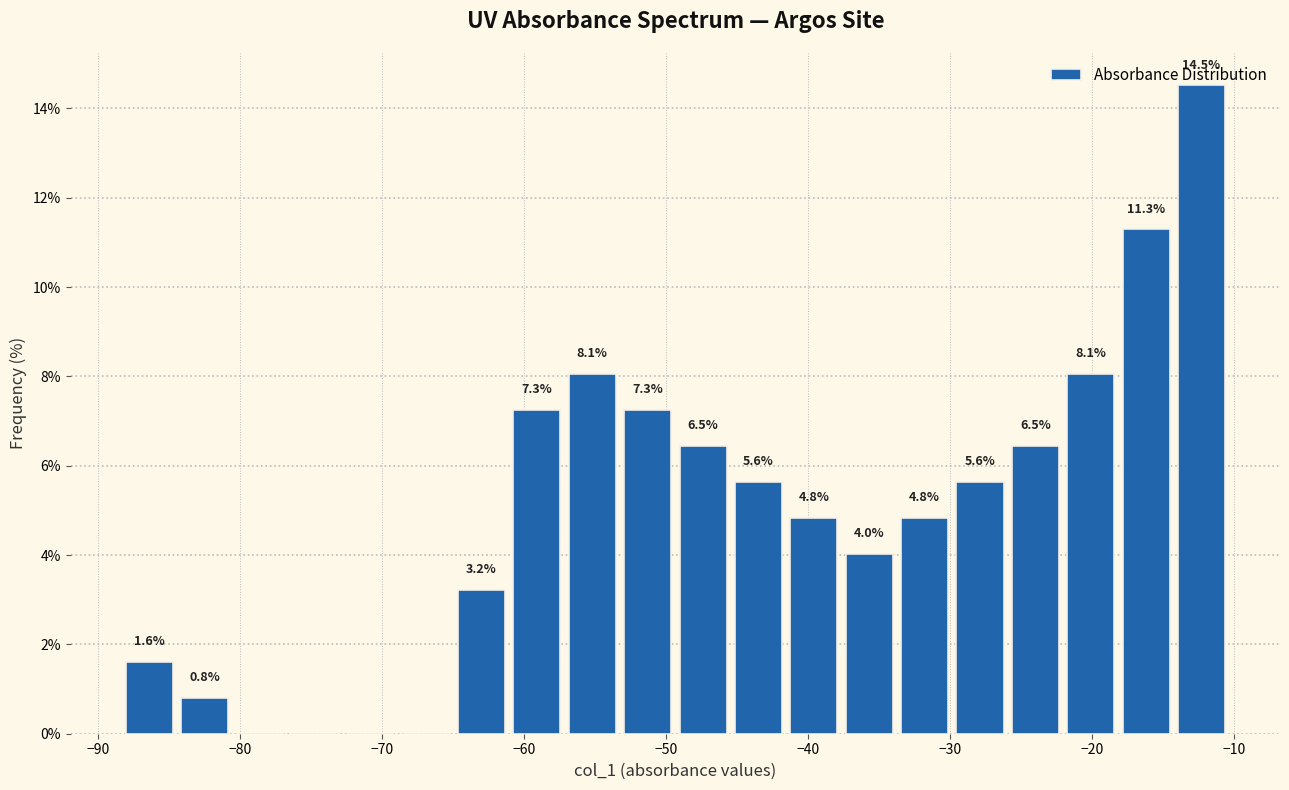

Around what value on the x-axis is the tallest bar? Give the approximate position of its centre, as read against the axis.

-12